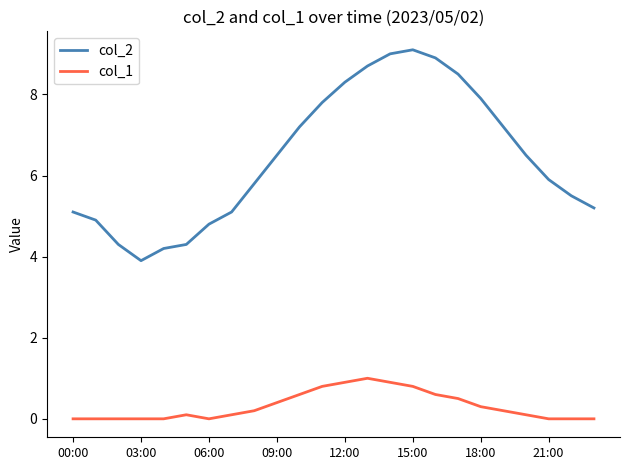

What is the difference between the maximum and minimum values in the col_1 series?

1.0